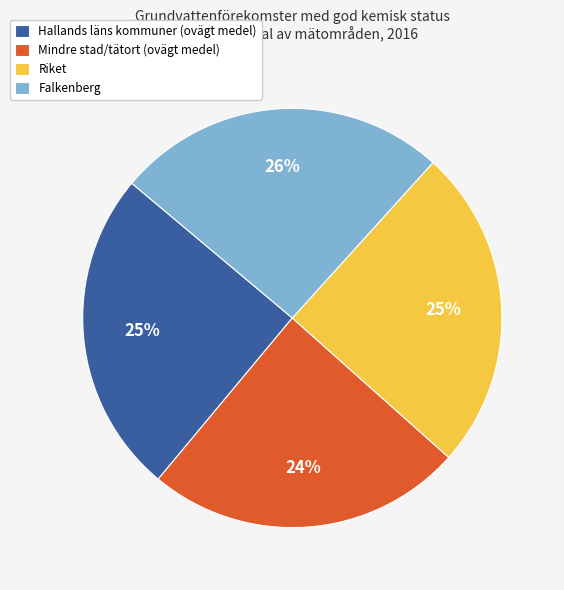

Is it true that Hallands läns kommuner (ovägt medel) is 13% of the pie?

False